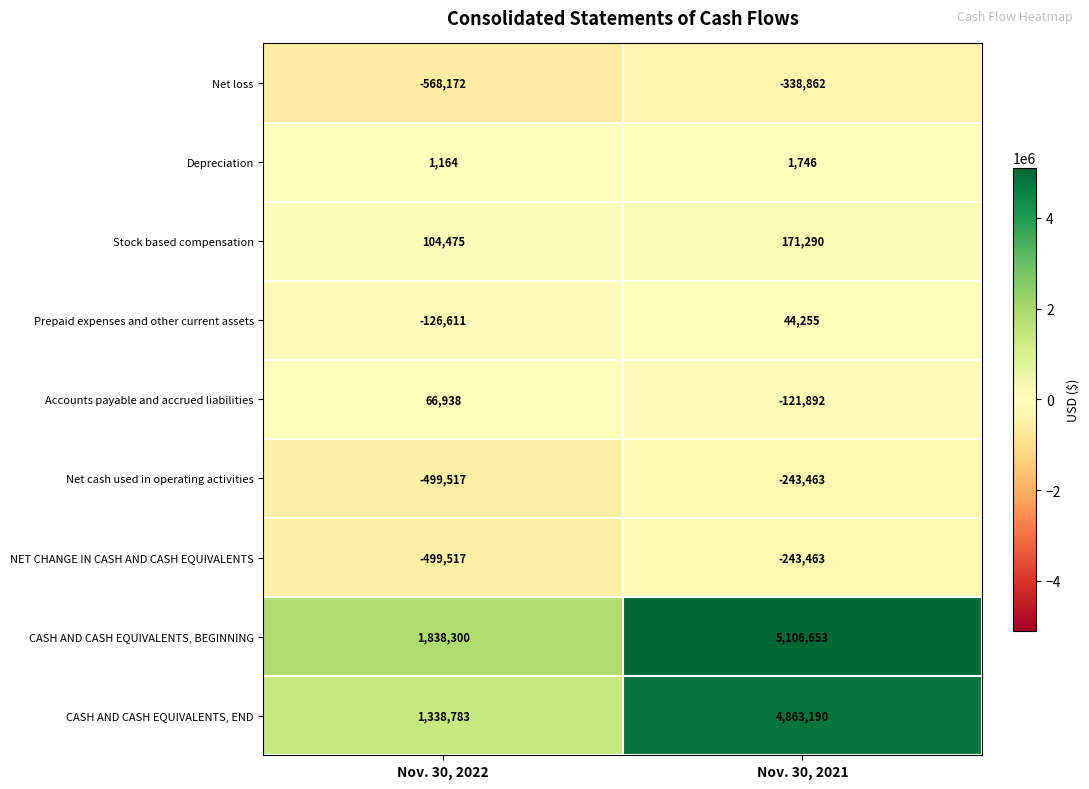

What value does the Net loss series have at Nov. 30, 2021, to the nearest 100?

-338900